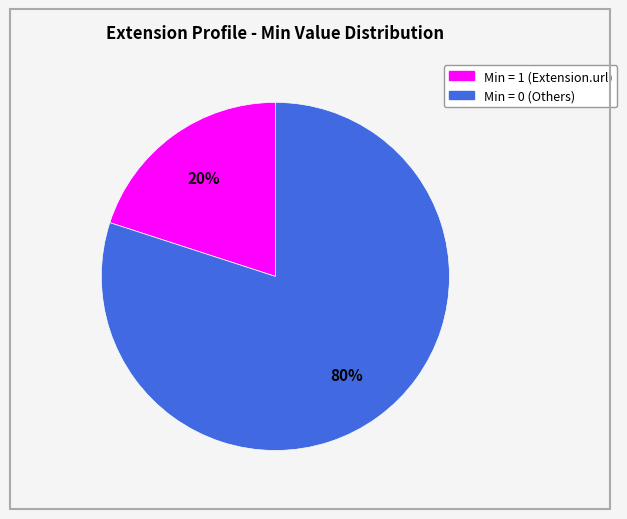

To the nearest percent, what is the average slice percentage?

50%